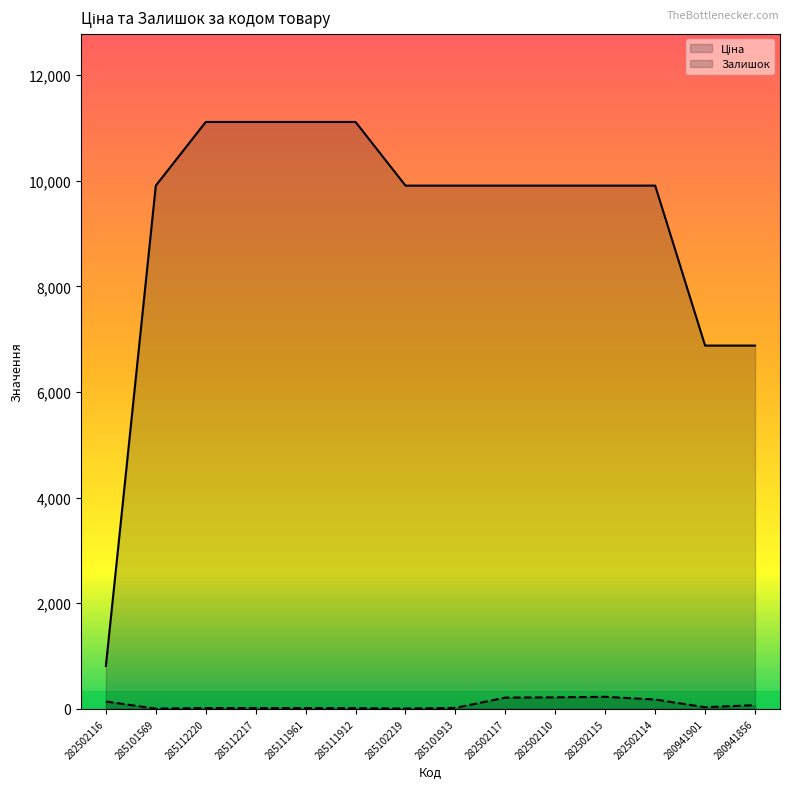

List the series in order of their overall mean, highest first.

Ціна, Залишок